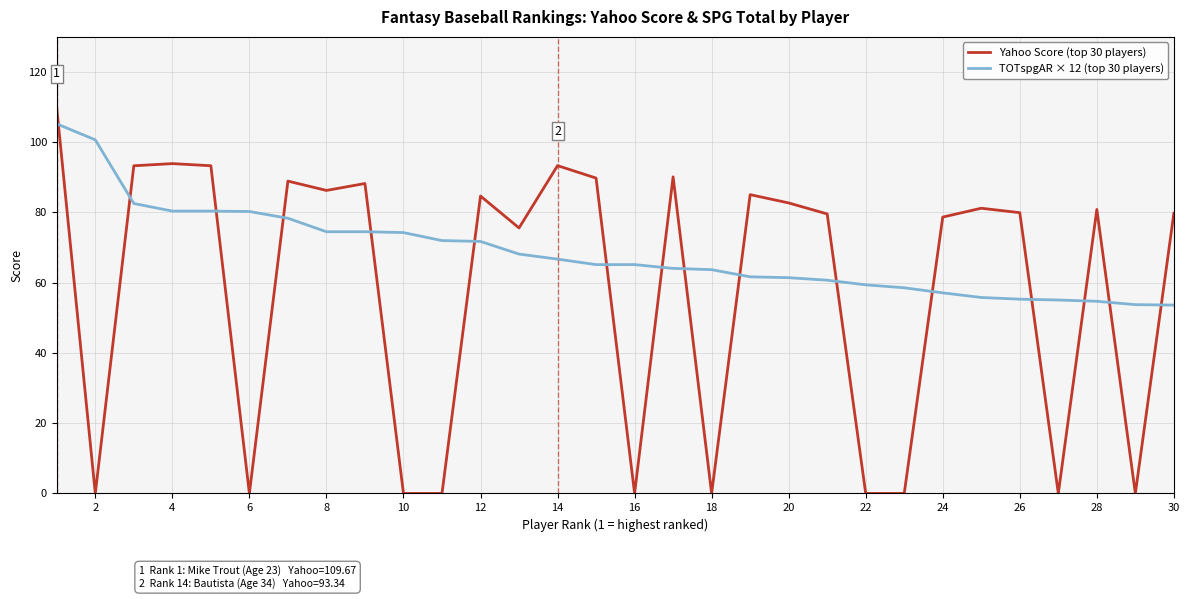

List the series in order of their peak value, highest first.

Yahoo Score (top 30 players), TOTspgAR × 12 (top 30 players)